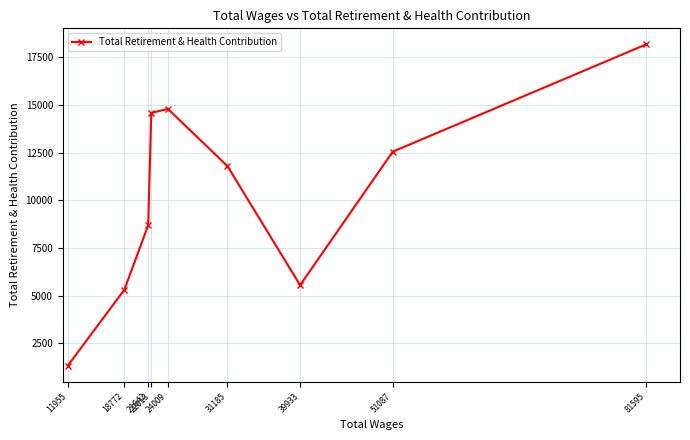

The chart shows a value of 10306 at 81595. True or false?

False